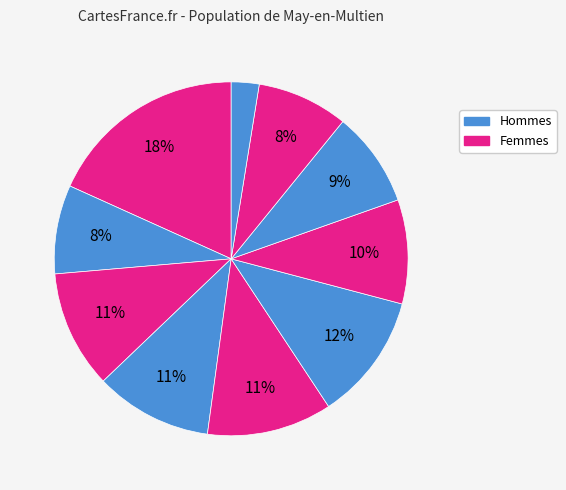

Count the number of slices in the pie.

10